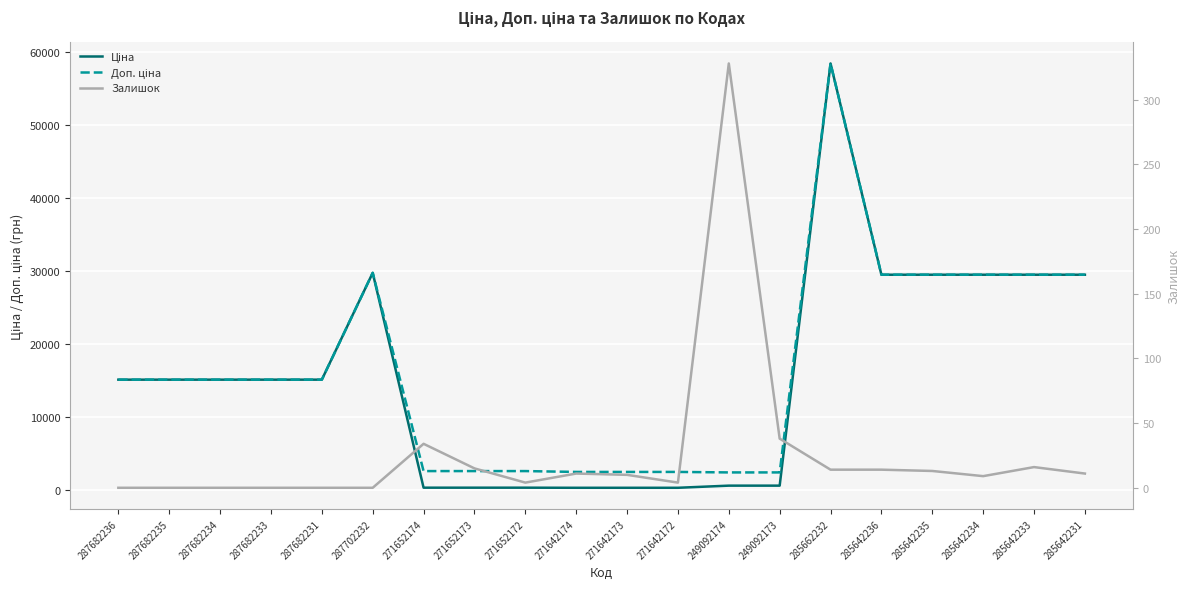

List the labels in order of Залишок value, largest first.

249092174, 249092173, 271652174, 285642233, 271652173, 285662232, 285642236, 285642235, 271642174, 285642231, 271642173, 285642234, 271652172, 271642172, 287682236, 287682235, 287682234, 287682233, 287682231, 287702232